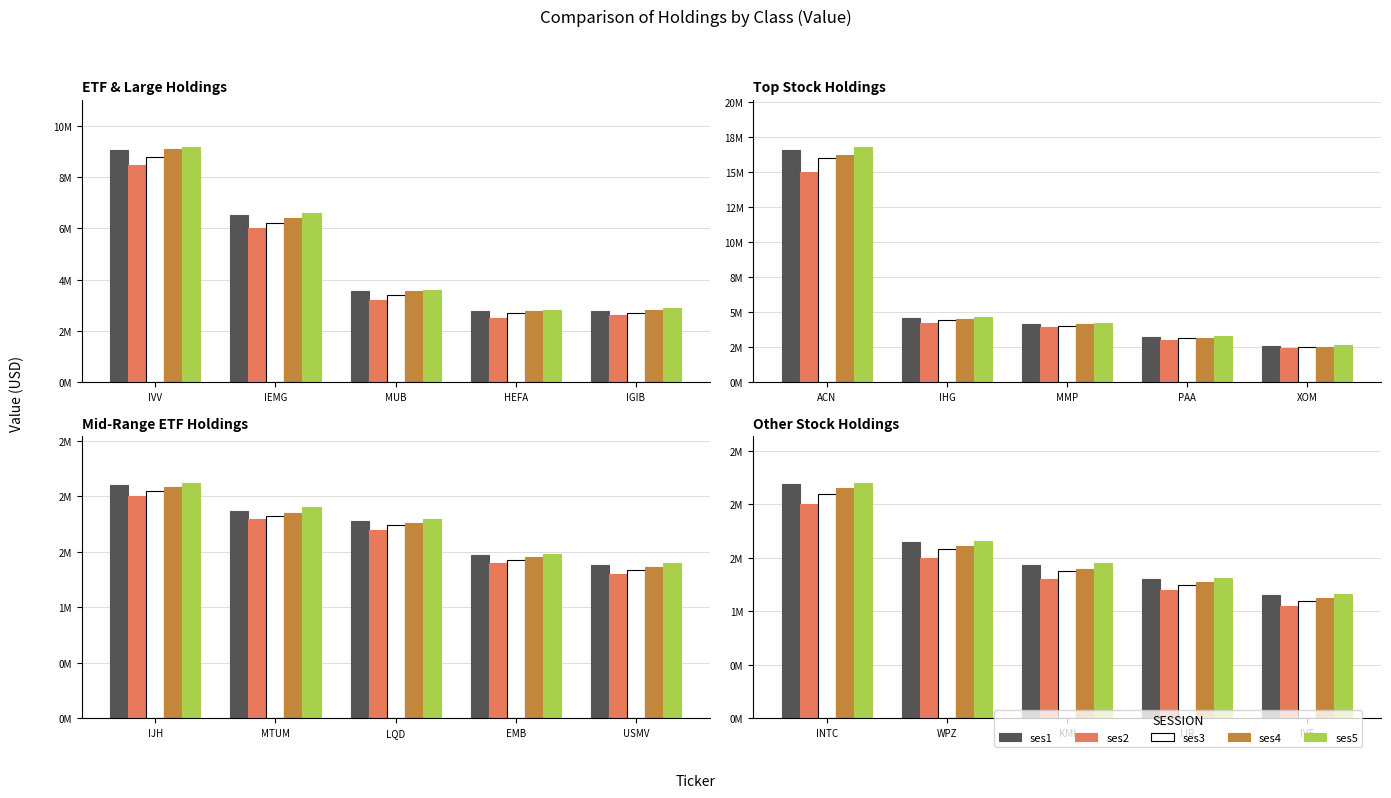

How many series are shown in this chart?

5